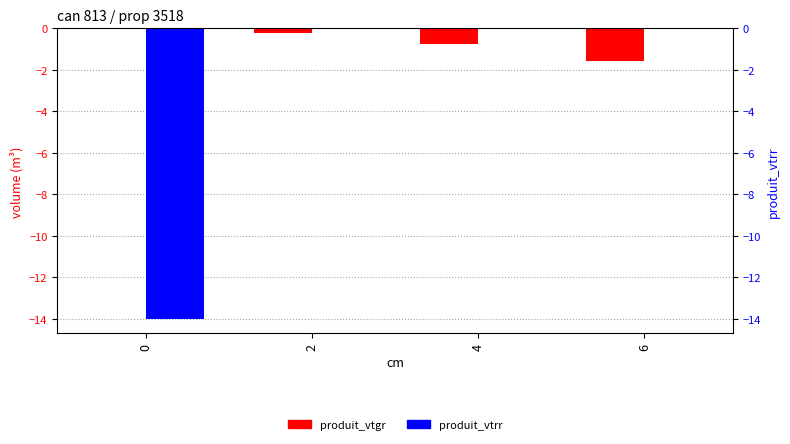

What is the sum of all produit_vtrr values?

-14.0